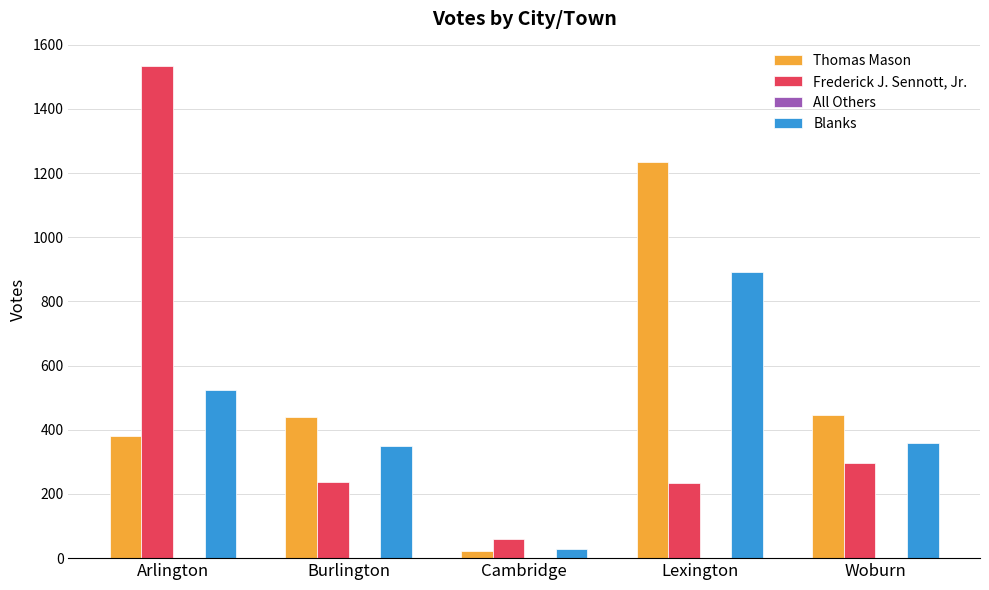

Between Burlington and Lexington, which series saw the biggest shift?

Thomas Mason